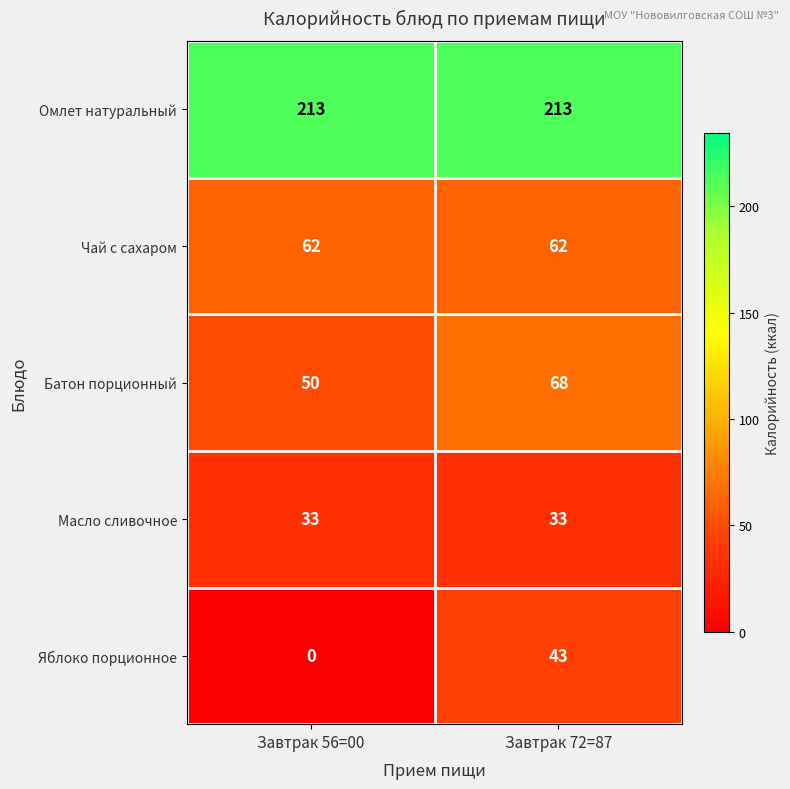

At Завтрак 72=87, list the series in order from largest to smallest.

Омлет натуральный, Батон порционный, Чай с сахаром, Яблоко порционное, Масло сливочное